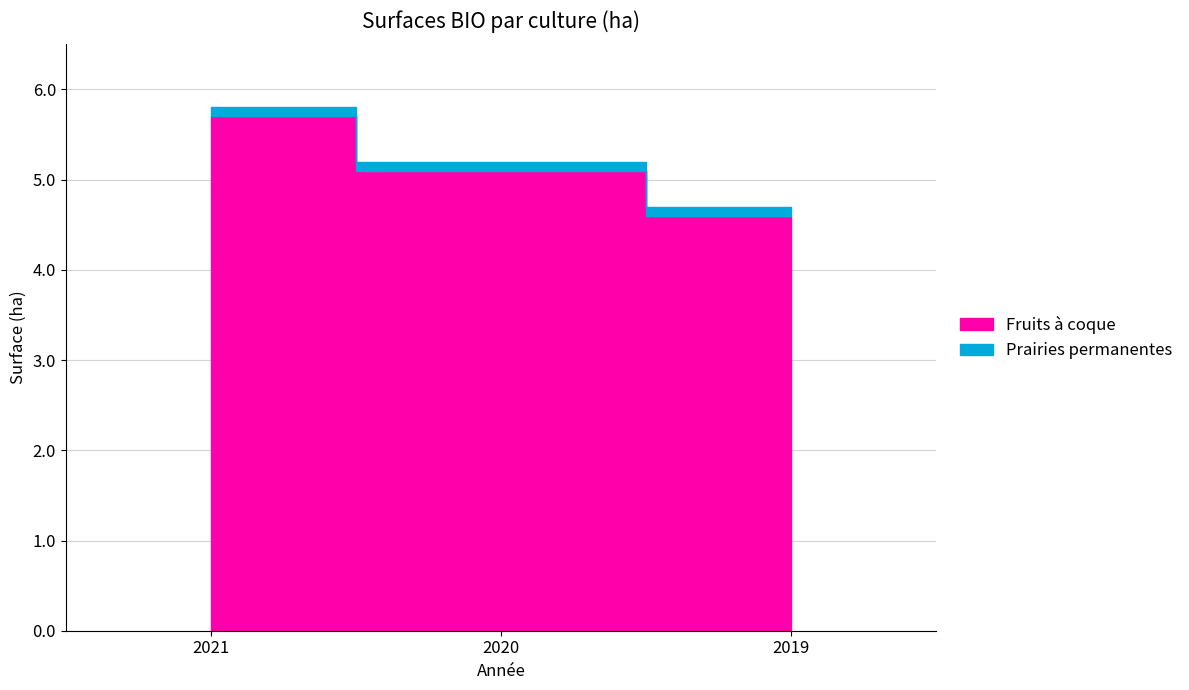

What is the average value?

5.1